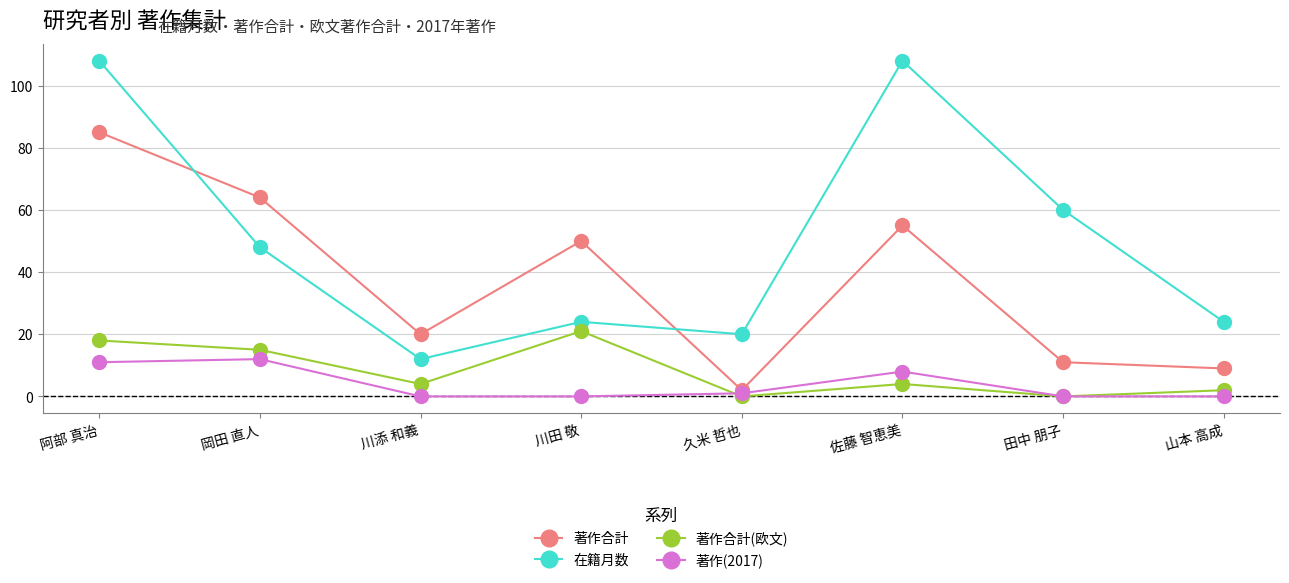

True or false: 在籍月数 and 著作(2017) intersect in this chart.

False